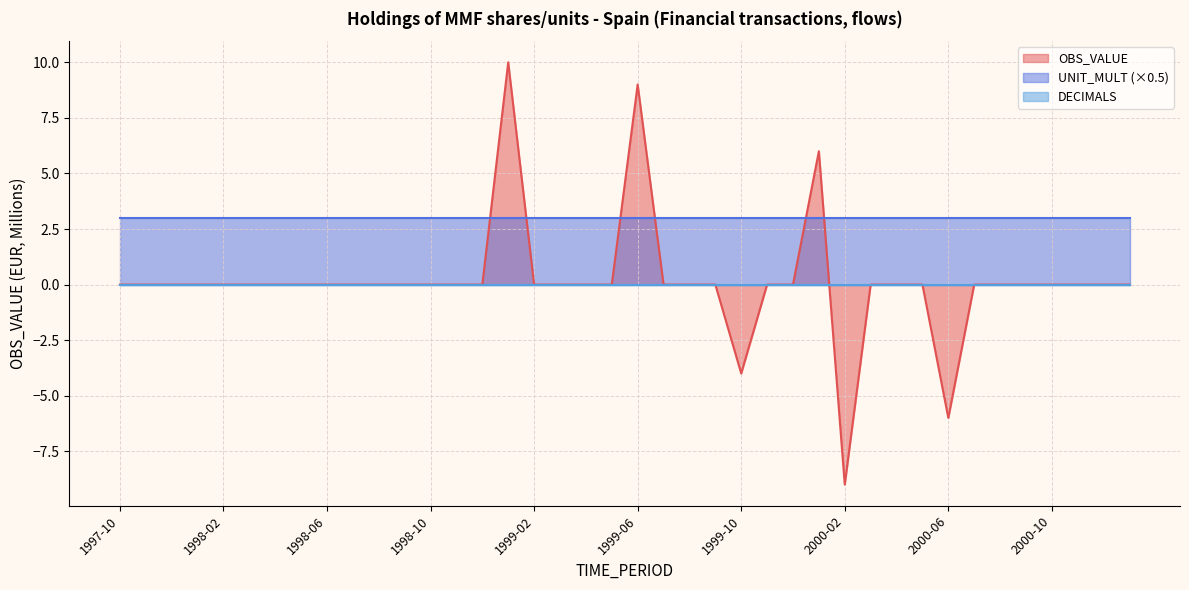

True or false: DECIMALS has more than 0 interior local peaks.

False